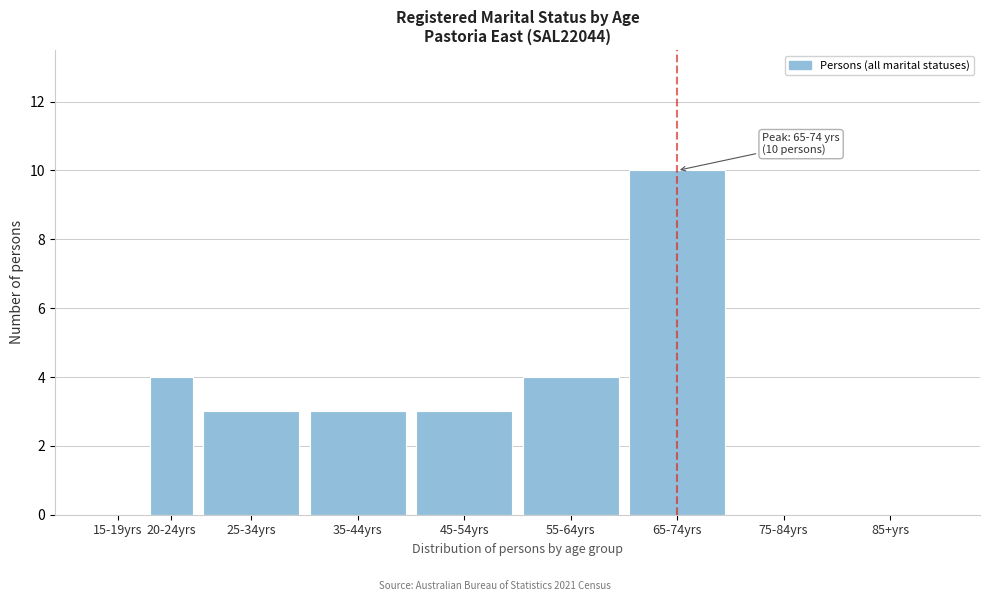

Reading left to right, list all the values displayed in this chart.

15-19yrs=0	20-24yrs=4	25-34yrs=3	35-44yrs=3	45-54yrs=3	55-64yrs=4	65-74yrs=10	75-84yrs=0	85+yrs=0